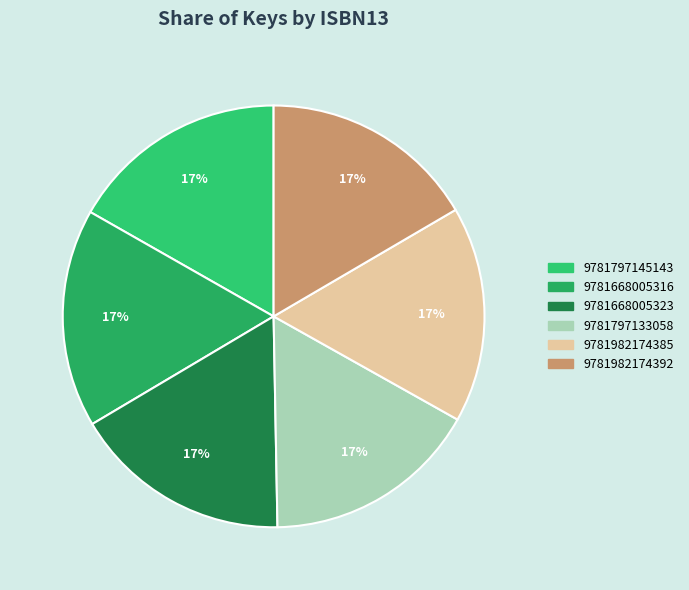

How many slices are in this pie chart?

6